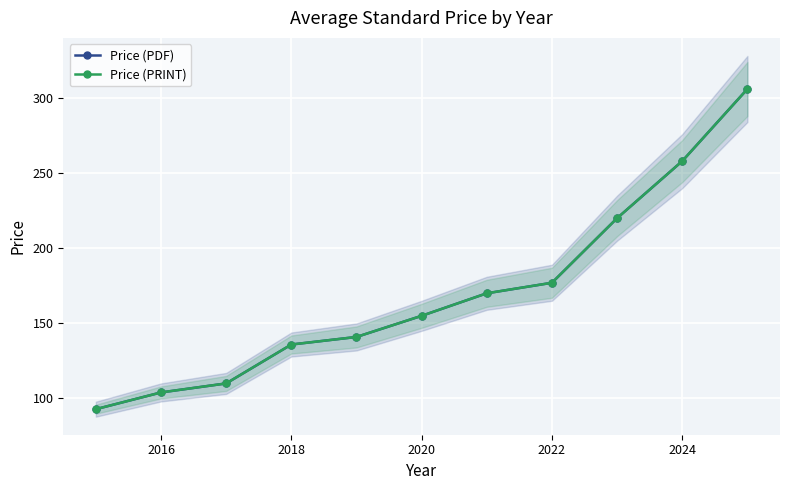

Reading left to right, what are all the values shown in this chart?

Price (PDF): 92.9	104.0	110.0	135.9	140.9	155.0	170.0	177.0	220.0	258.0	306.0
Price (PRINT): 92.9	104.0	110.0	135.9	140.9	155.0	170.0	177.0	220.0	258.0	306.0